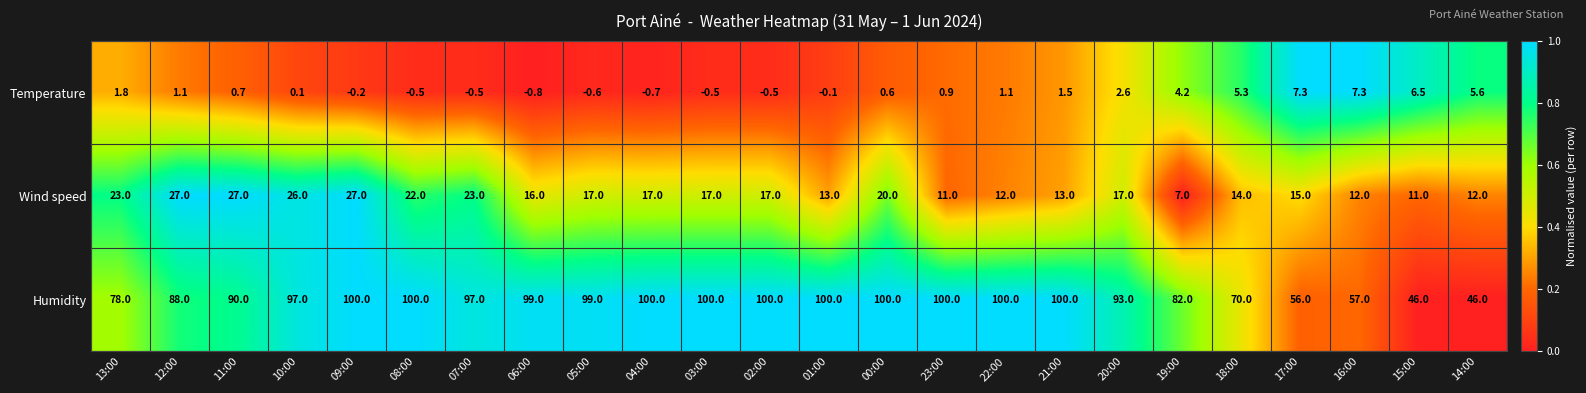

What is the total value across all series at 07:00?

119.5